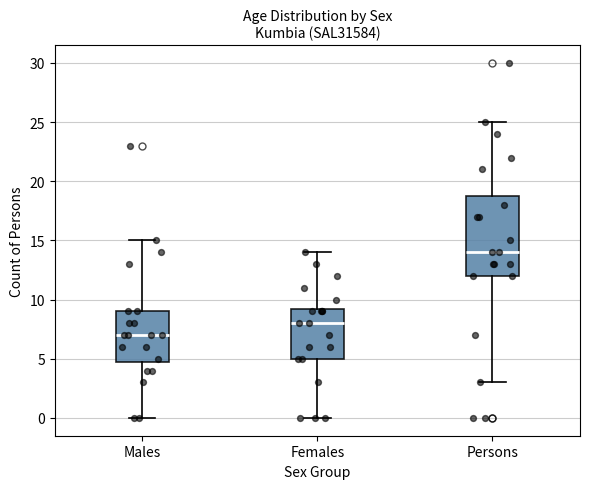

Reading left to right, transcribe this box plot: for each box, give where its median line is, the range the box spans, and where its two whiskers end, as read against the y-axis. The values are not printed on the chart, so give them approximately, as read against the axis.

Males: median 7.0, box 5.0 to 9.0, whiskers 0.0 to 15.0
Females: median 8.0, box 5.0 to 9.5, whiskers 0.0 to 14.0
Persons: median 14.0, box 12.0 to 19.0, whiskers 3.0 to 25.0